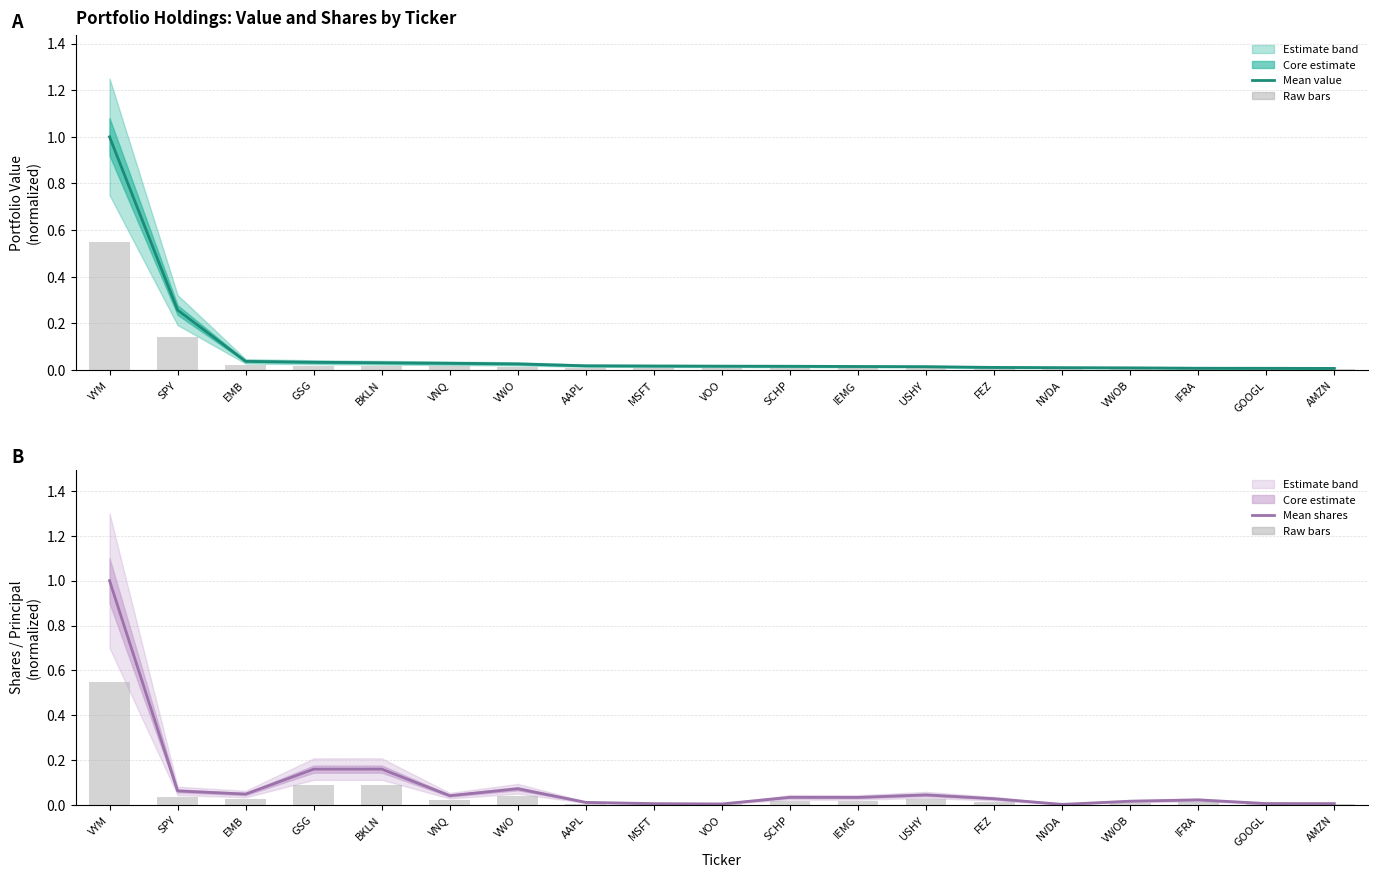

Rank the series by their maximum value, from lowest to highest.

Raw value bars, Raw shares bars, Value (mean), Shares (mean)